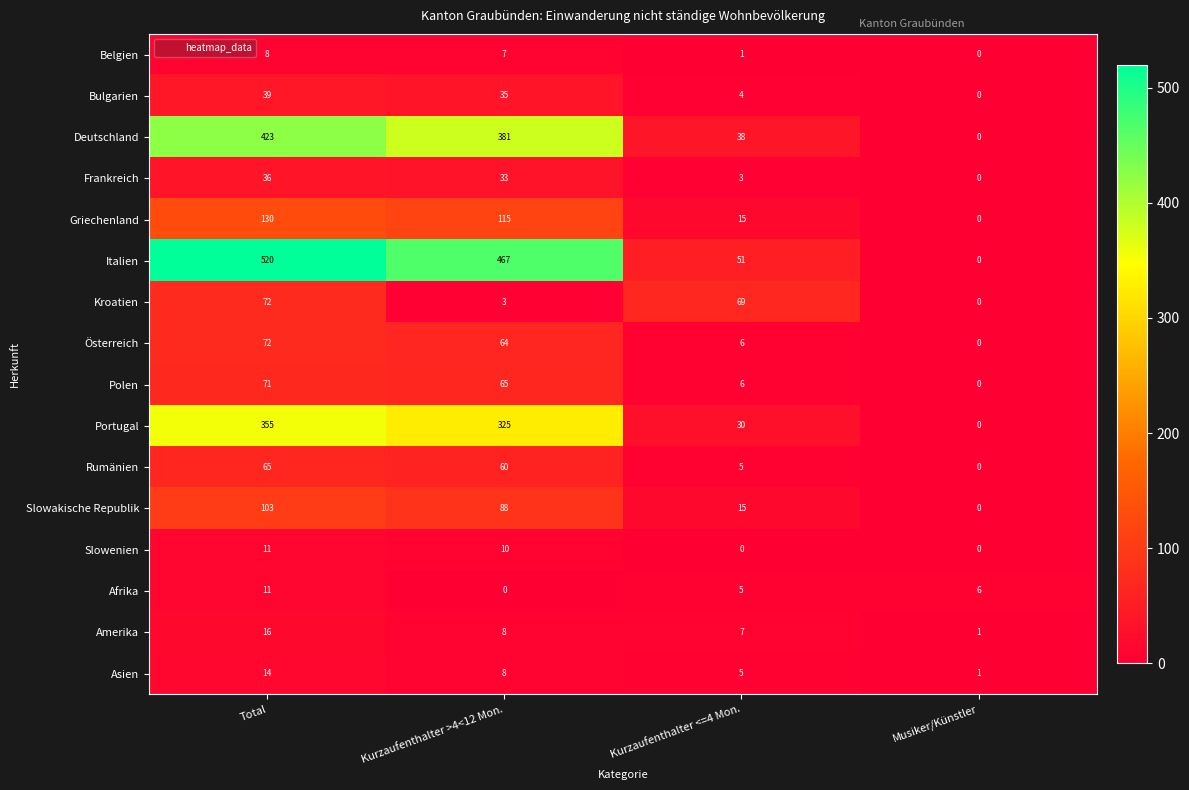

What is the greatest value displayed?

520